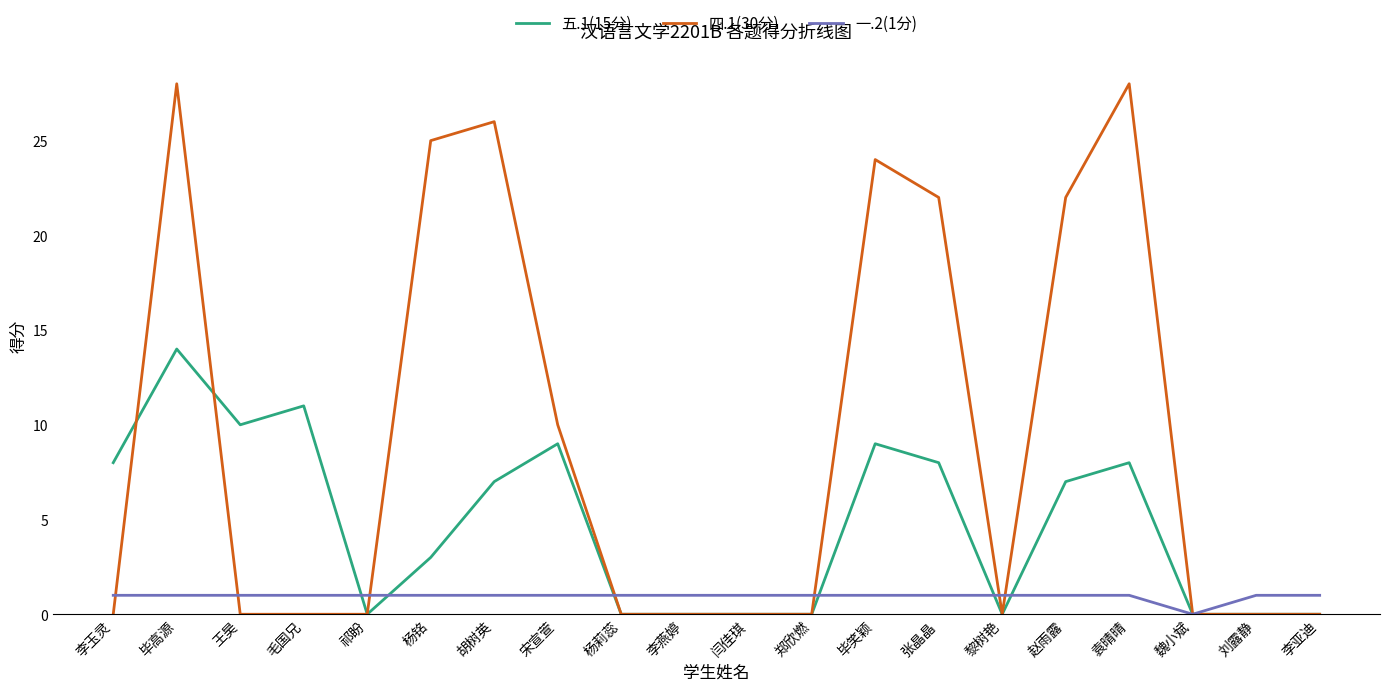

Which series has the largest total across all categories?

四.1(30分)